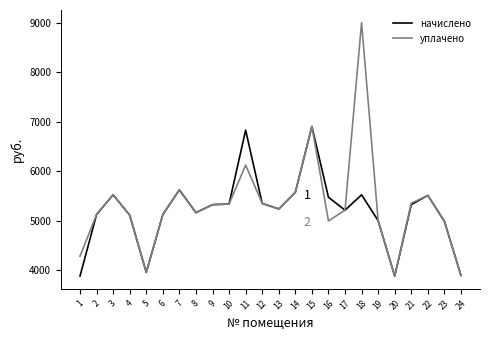

List the series in order of their peak value, highest first.

уплачено, начислено